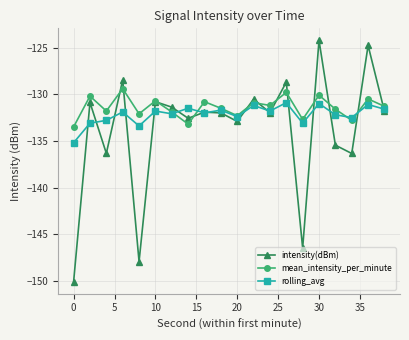

True or false: mean_intensity_per_minute has more than 0 interior local peaks.

True